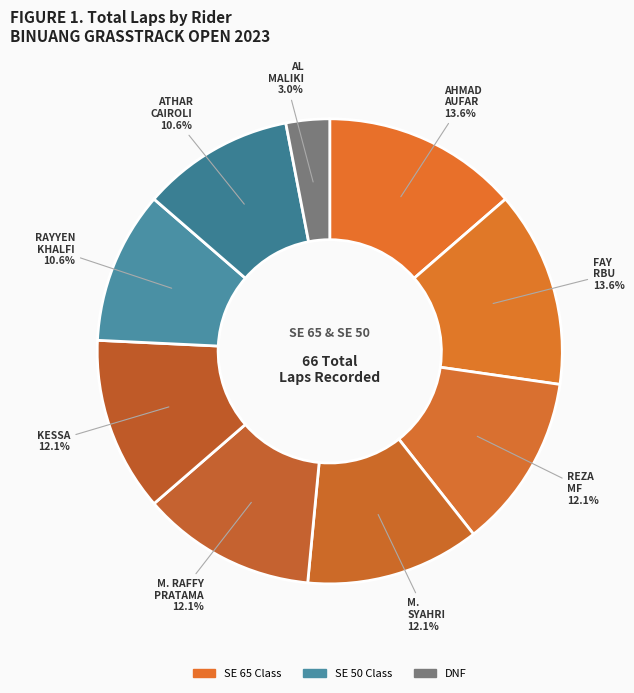

Count the number of slices in the pie.

9